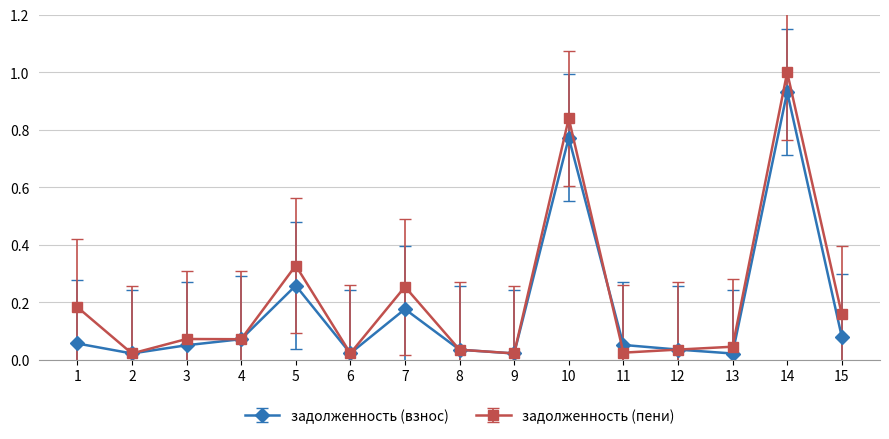

List the series in order of their overall mean, lowest first.

задолженность (взнос), задолженность (пени)